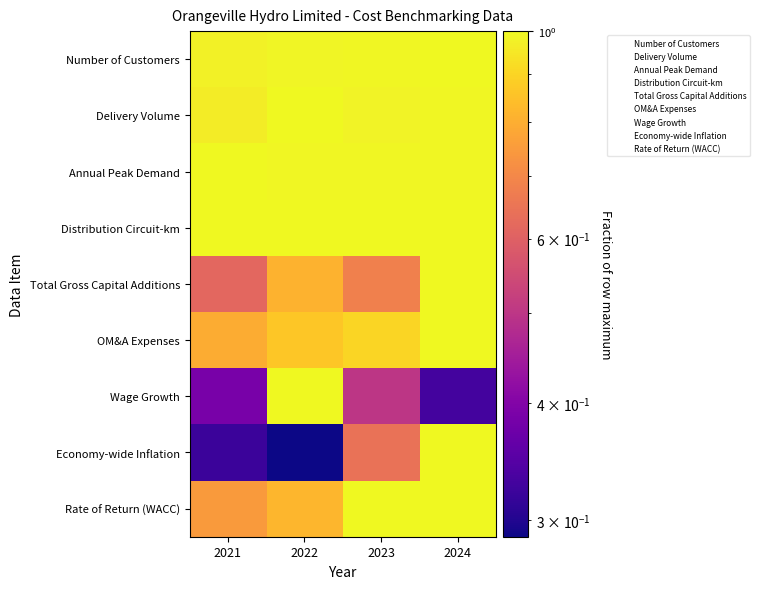

Between 2021 and 2023, which is larger?

2021